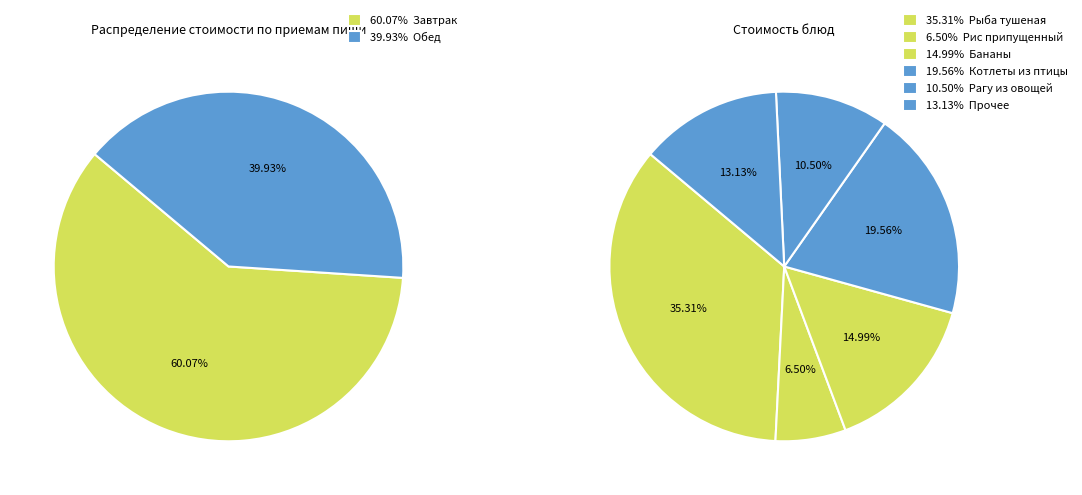

The Чай с сахаром с лимоном slice represents 13% of the pie. True or false?

False